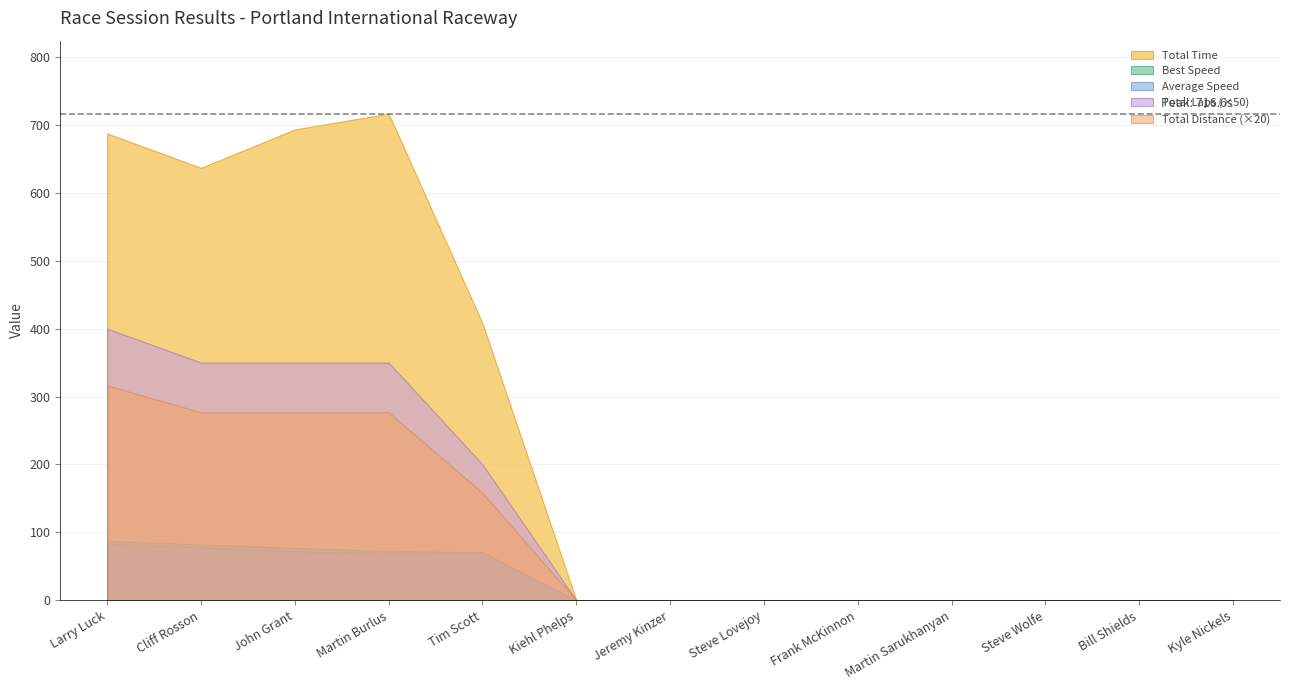

Which series has the widest spread of values?

Total Time